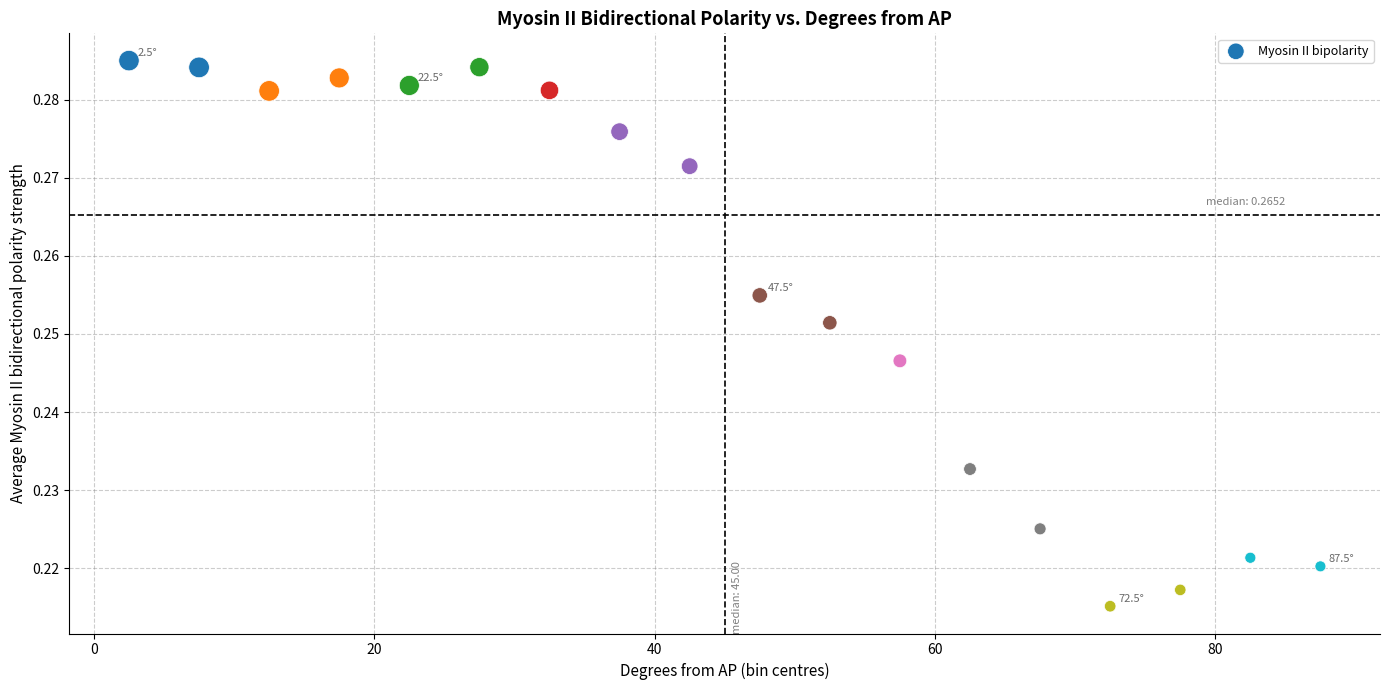

What is the range of X values (max minus min)?

85.0